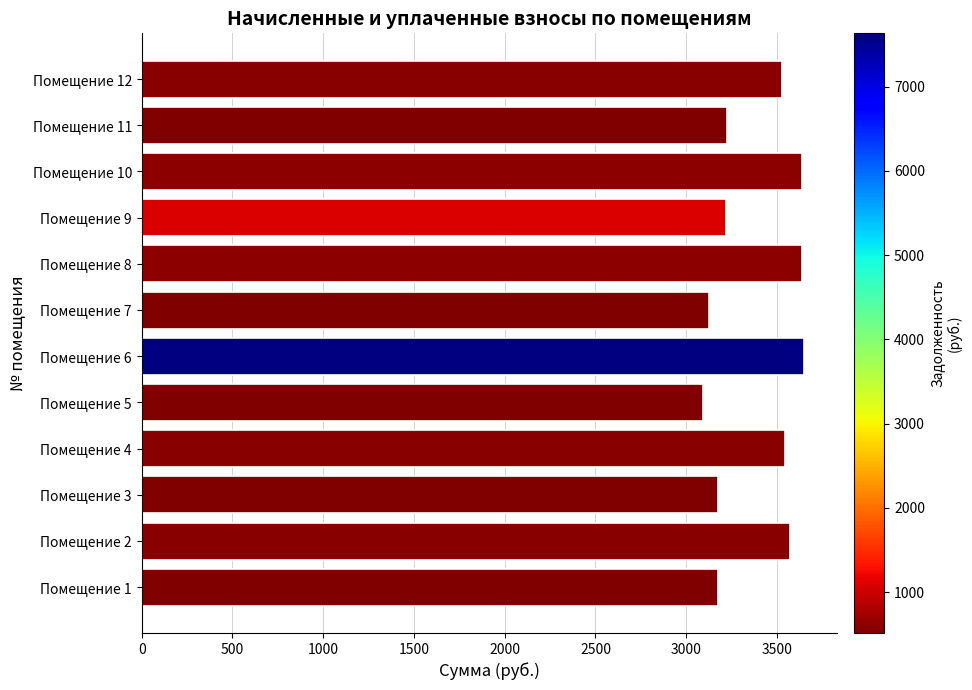

What is the smallest value displayed?

3090.3